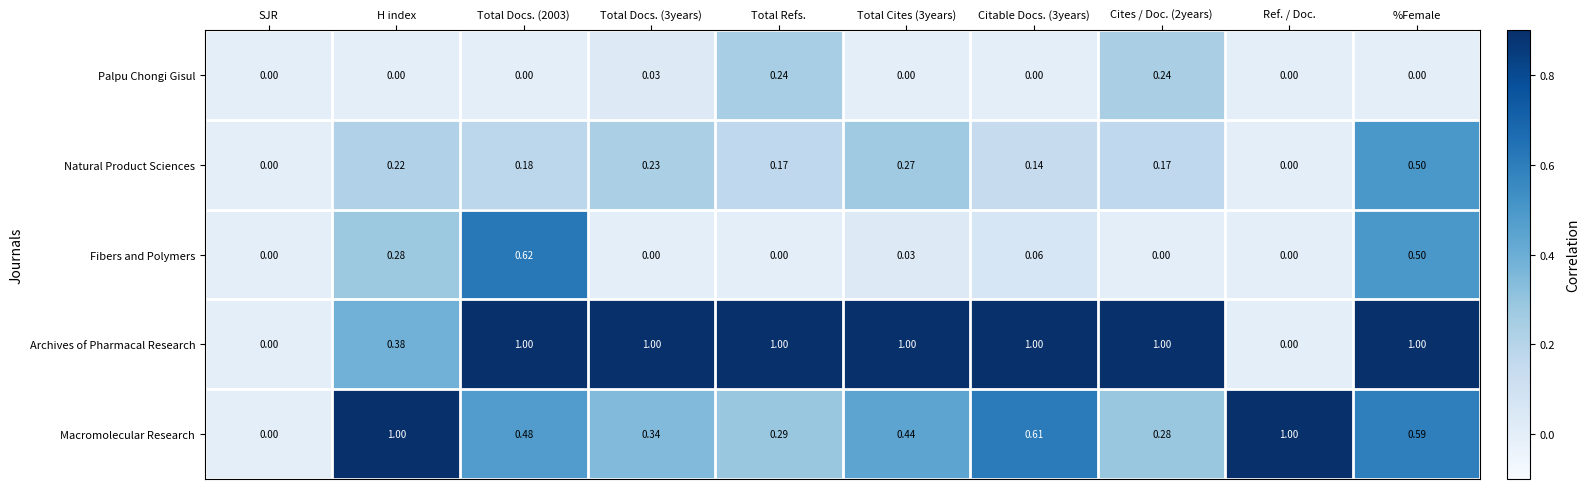

Which series has the largest total across all categories?

Archives of Pharmacal Research